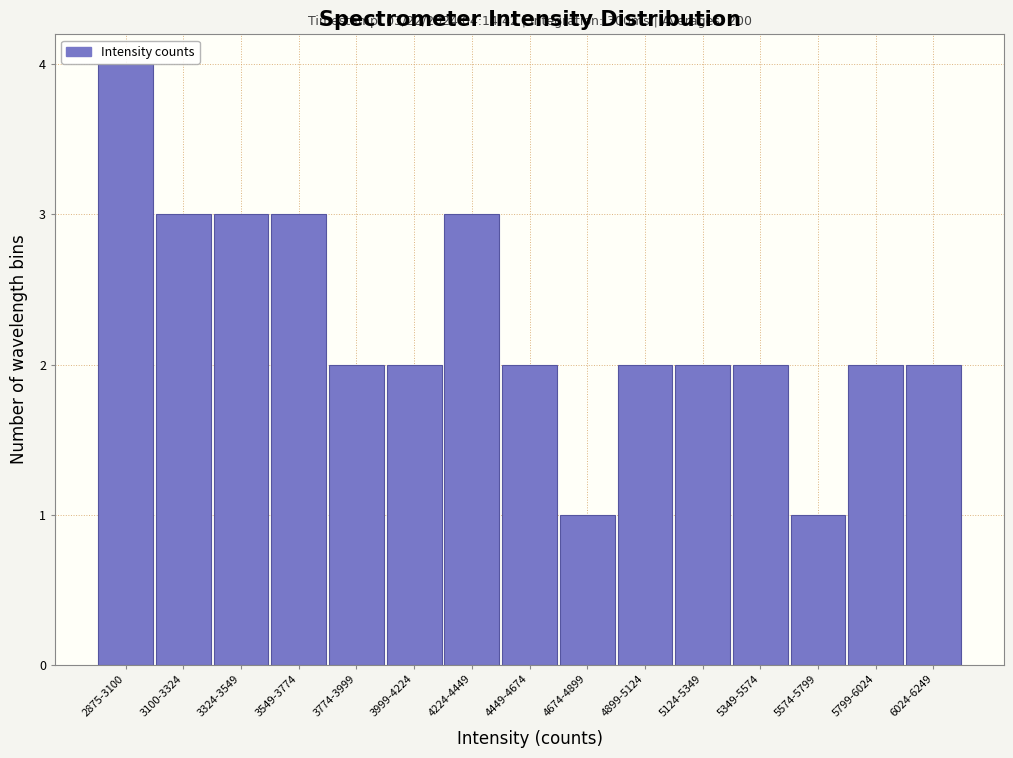

Reading left to right, list all the values displayed in this chart.

2875-3100=4	3100-3324=3	3324-3549=3	3549-3774=3	3774-3999=2	3999-4224=2	4224-4449=3	4449-4674=2	4674-4899=1	4899-5124=2	5124-5349=2	5349-5574=2	5574-5799=1	5799-6024=2	6024-6249=2